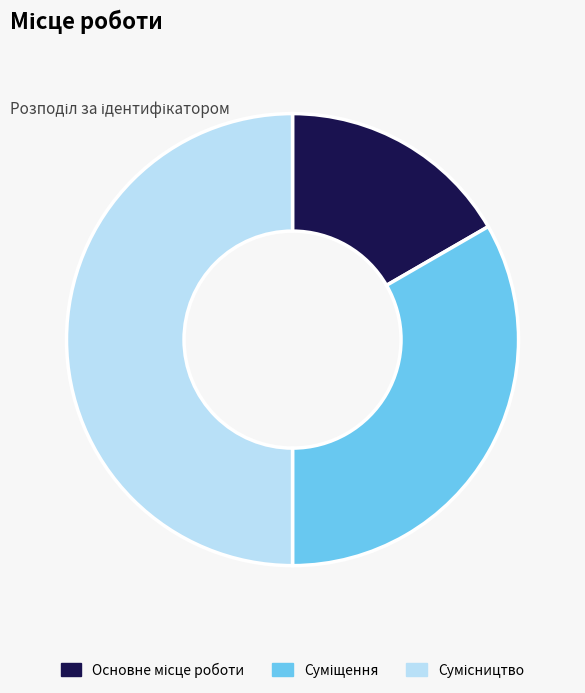

Between Суміщення and Сумісництво, which is larger?

Сумісництво